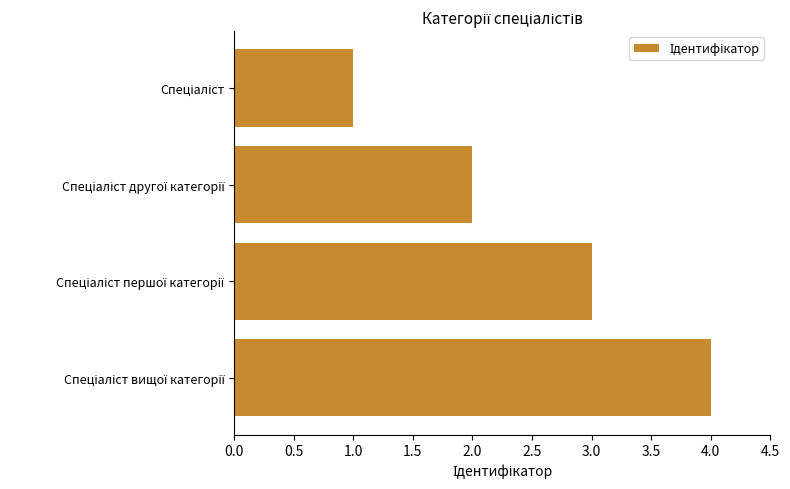

What is the greatest value displayed?

4